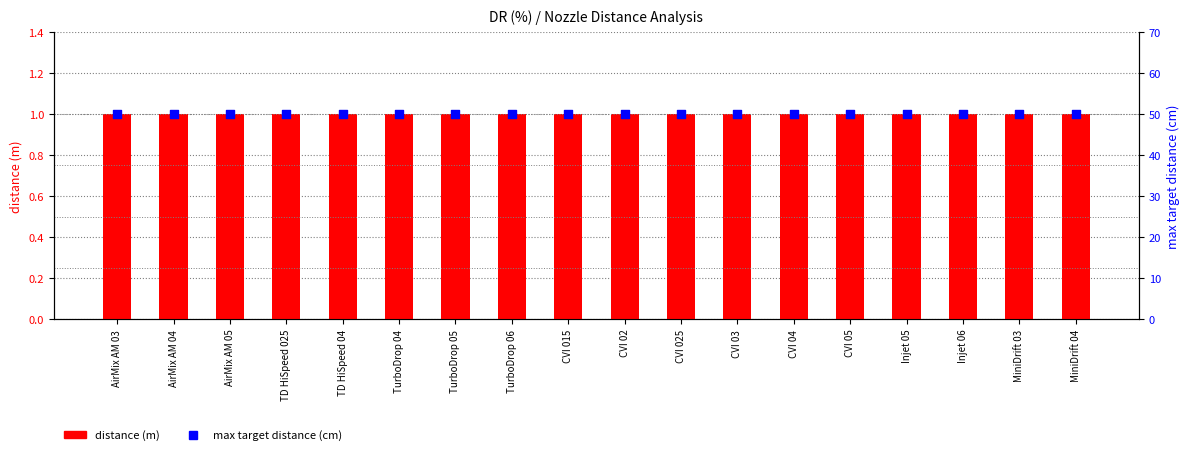

Is the value of max target distance (cm) at TD HiSpeed 04 greater than the value of distance (m) at MiniDrift 04?

Yes